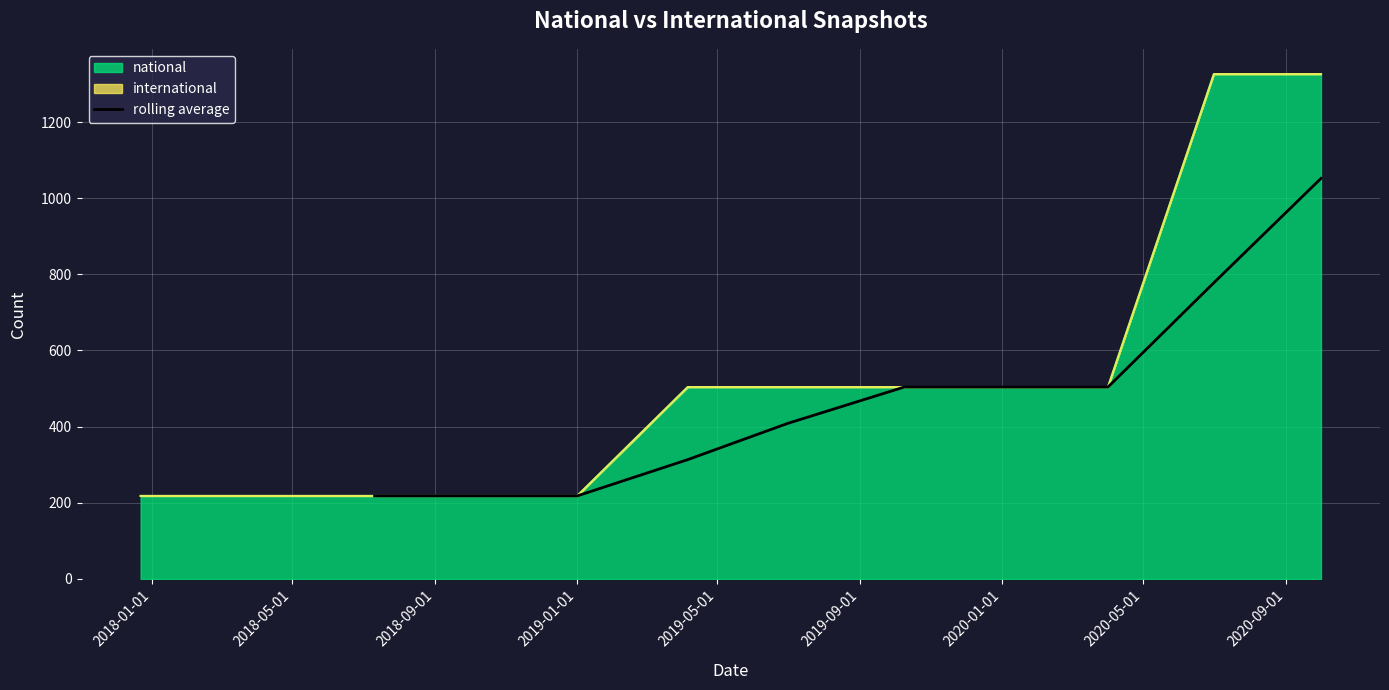

What is the lowest value of the rolling average series?

218.0